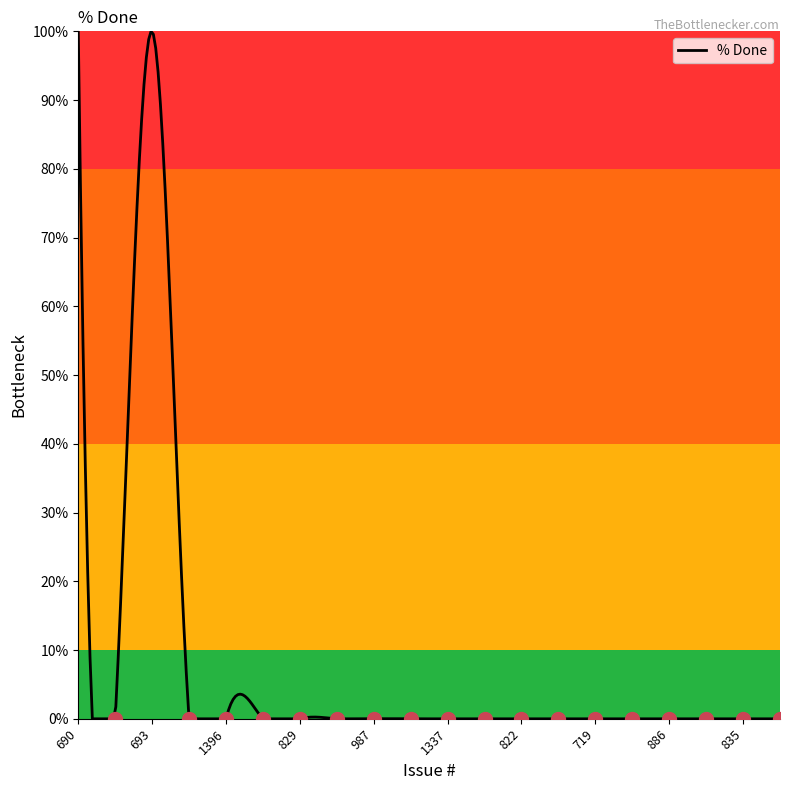

What is the maximum value shown in the chart?

100.0